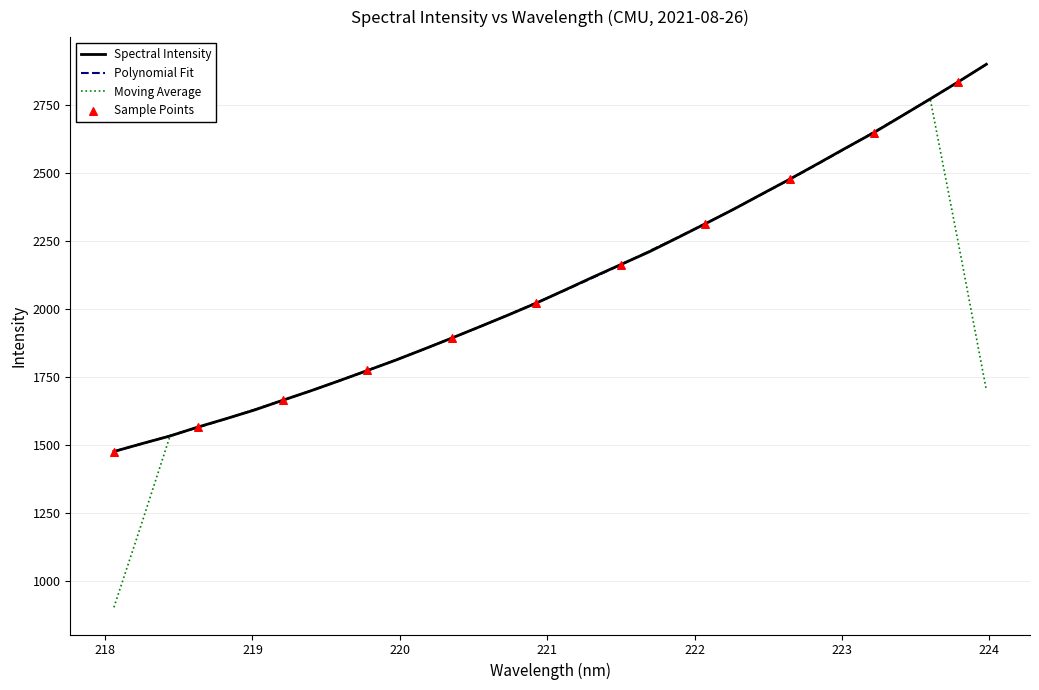

Which series has the largest range (max minus min)?

Moving Average